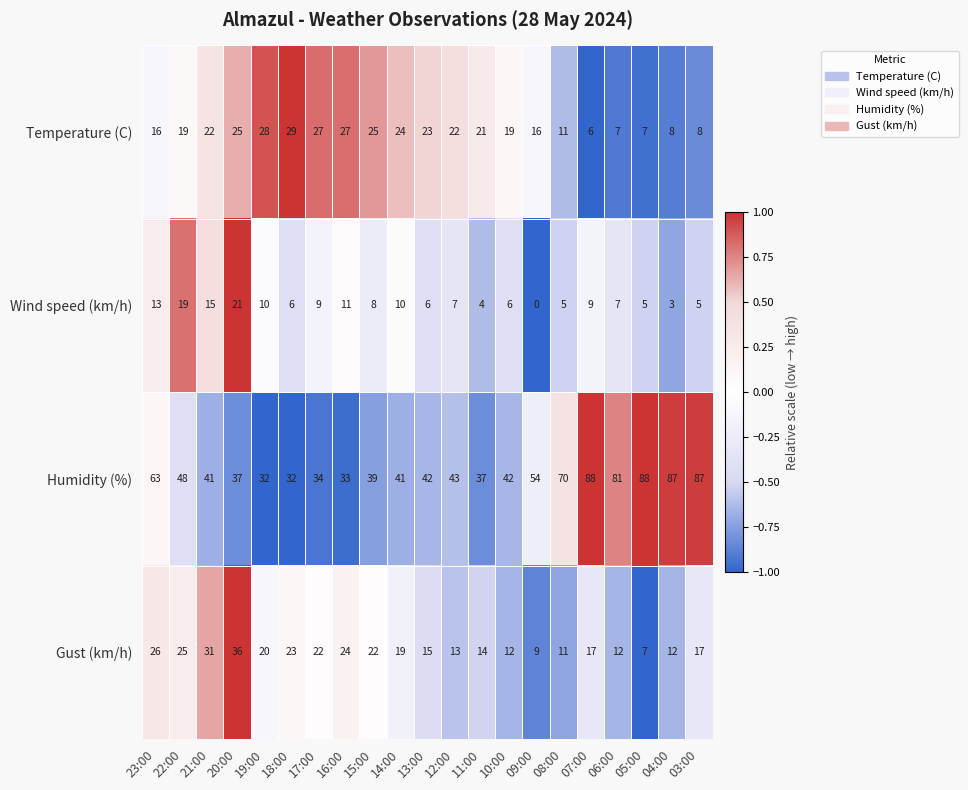

Which label corresponds to the smallest value in the chart?

09:00